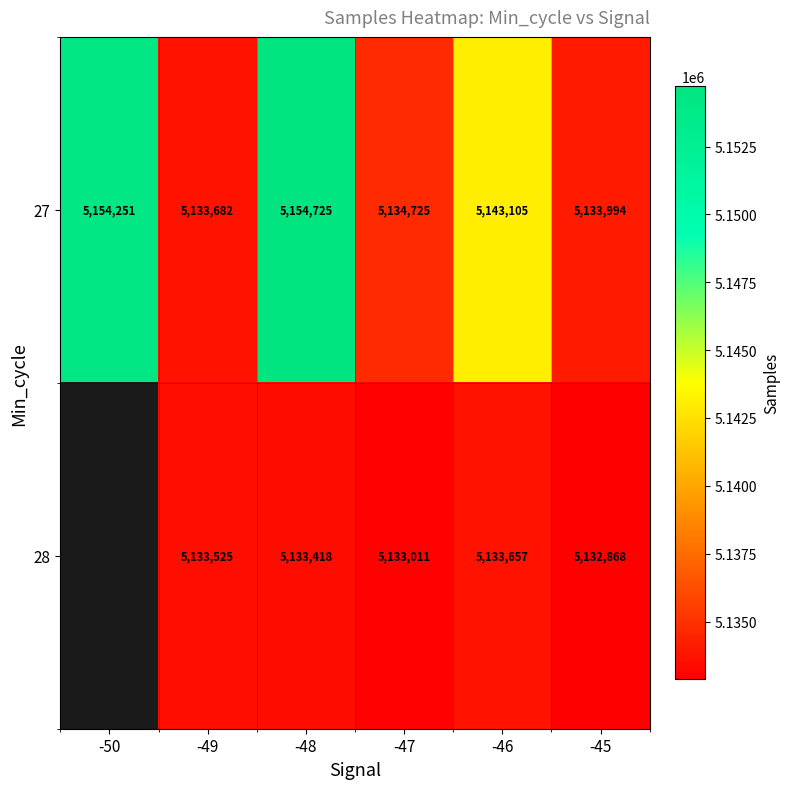

What is the sum of the 27 values at -50 and -47?

10288976